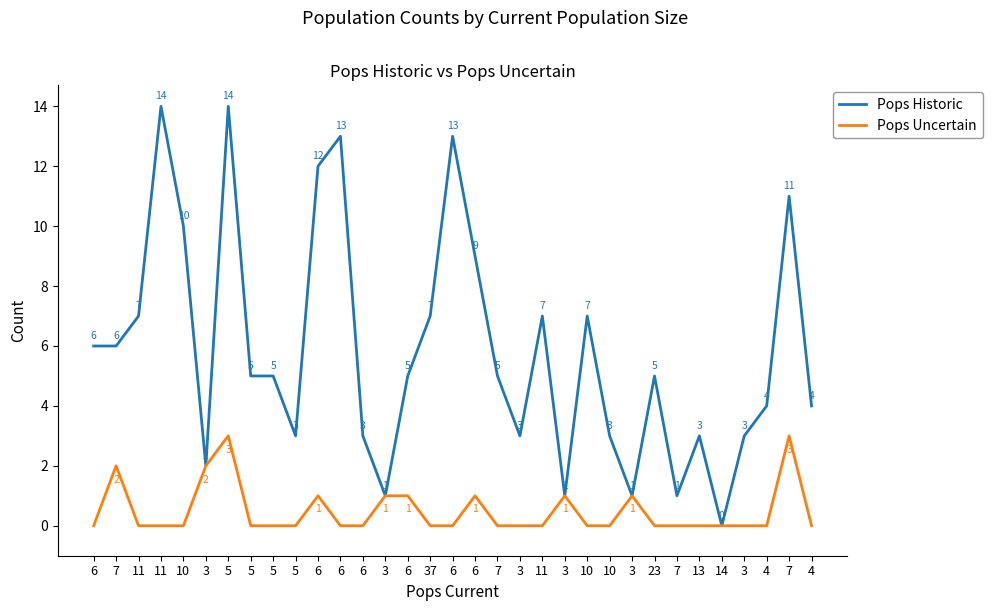

Is the value of Pops Uncertain at 5 greater than the value of Pops Historic at 11?

No